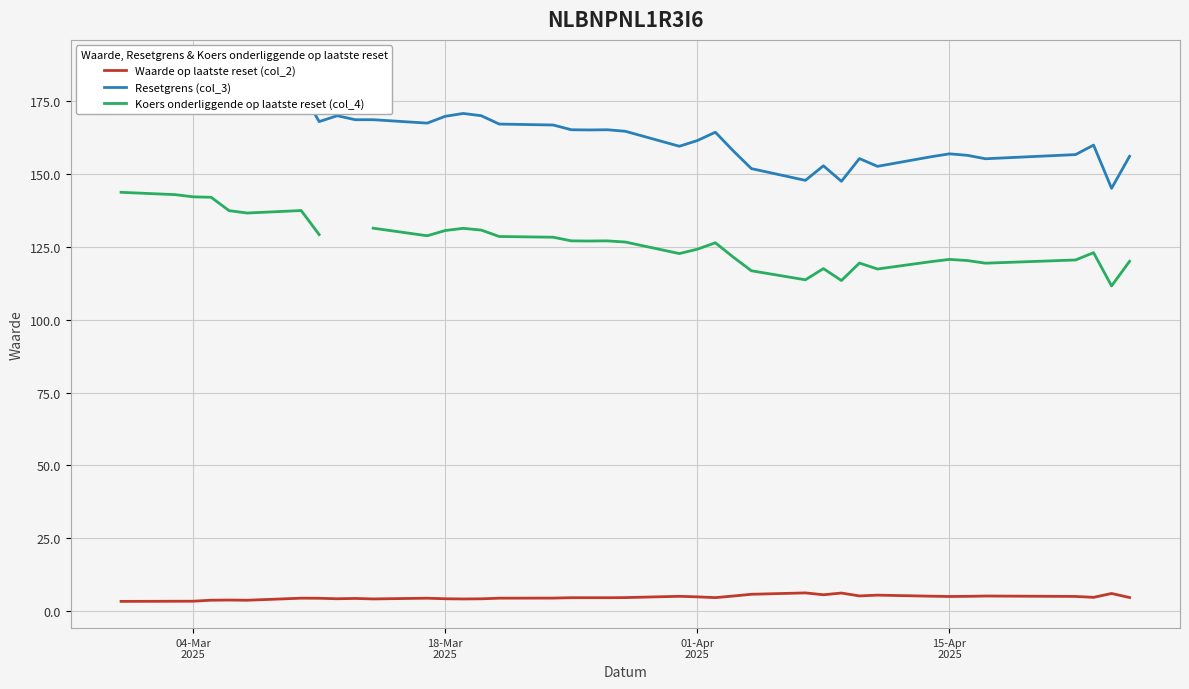

What is the difference between the maximum and minimum values in the Resetgrens (col_3) series?

41.7